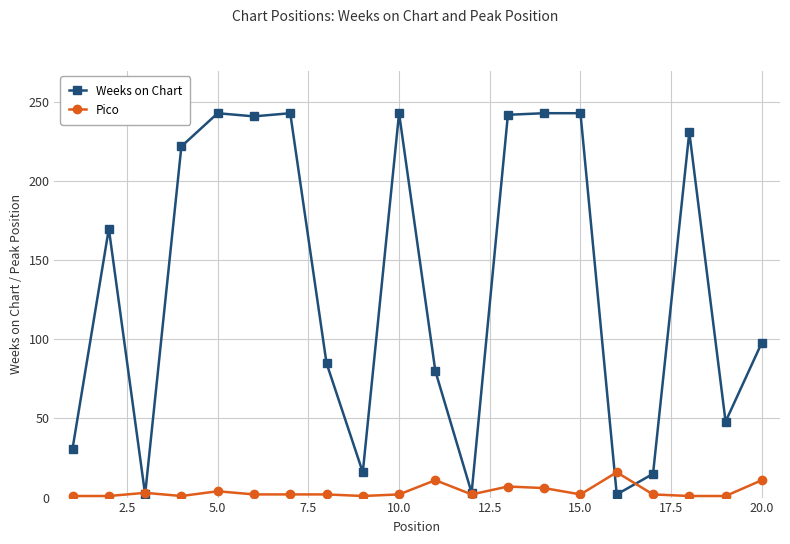

At how many categories does at least one series exceed 139?

10